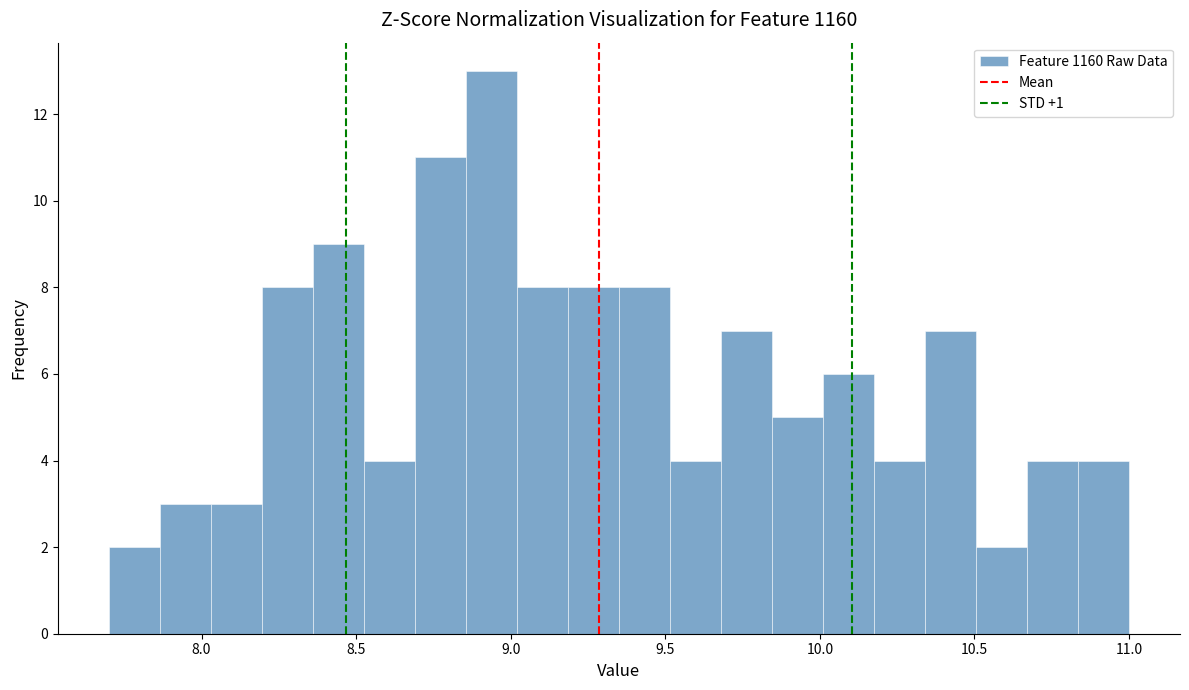

Read against the x-axis, roughly where is the centre of the tallest bar?

8.95